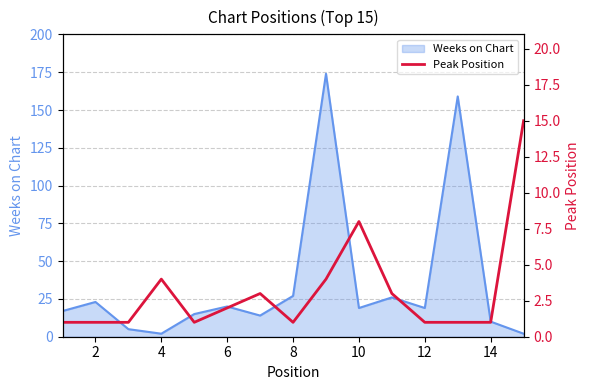

The value of Weeks on Chart at 6 is 20. True or false?

True